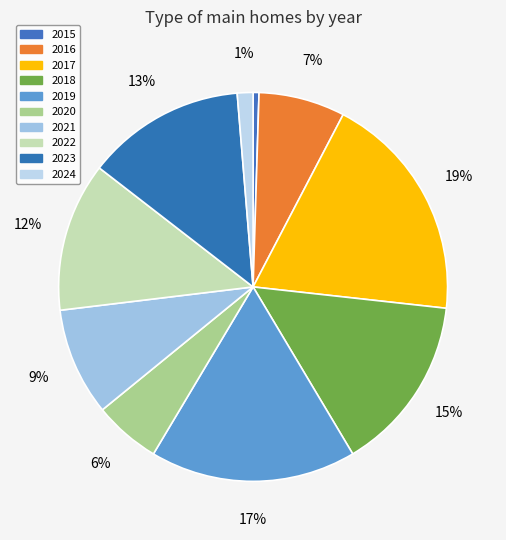

Which category has the smallest portion of the pie?

2015